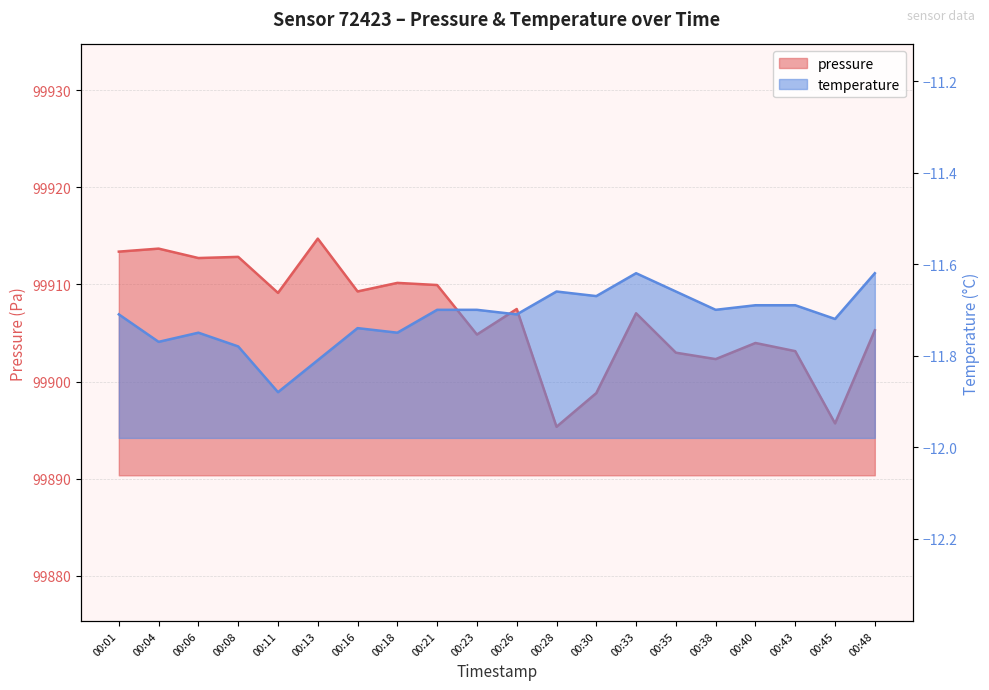

At how many categories does at least one series exceed 76465?

20